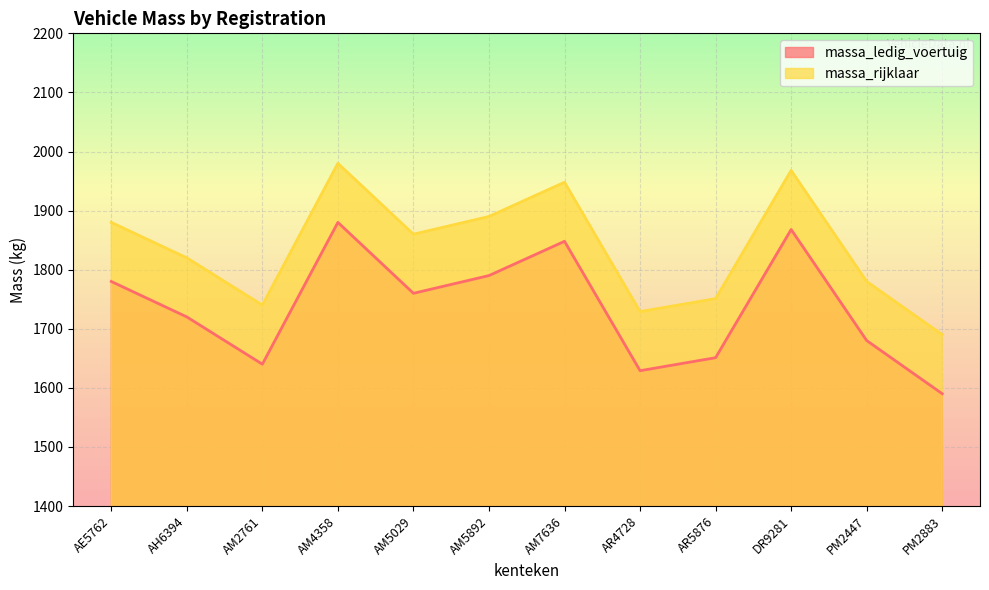

True or false: massa_ledig_voertuig and massa_rijklaar intersect in this chart.

False